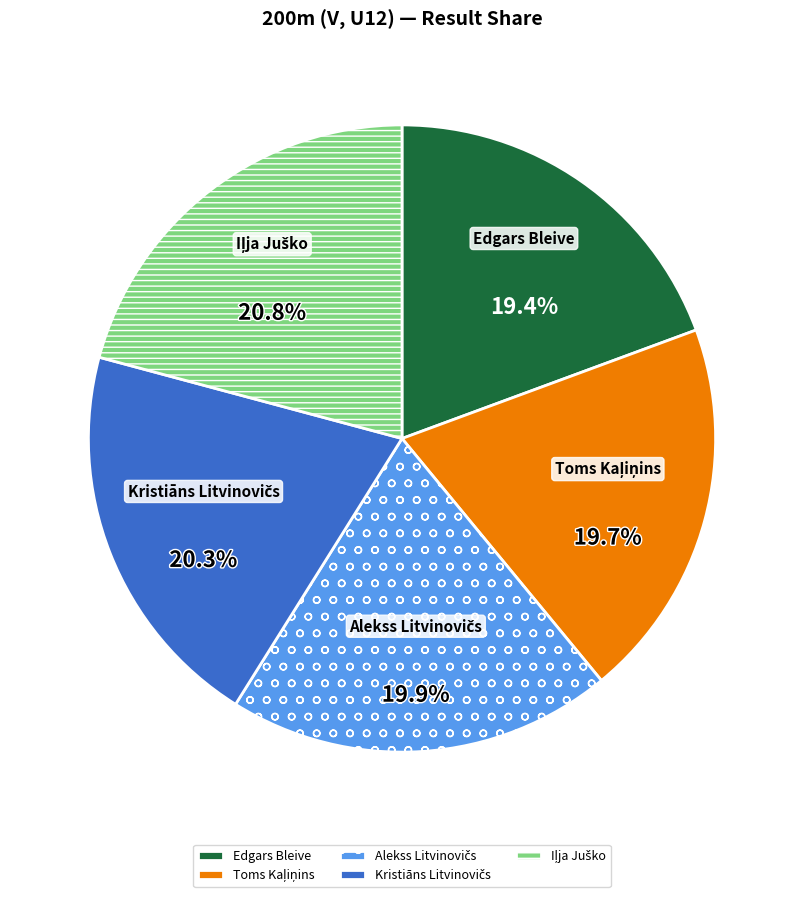

What percentage is NOT represented by Edgars Bleive?

80.6%